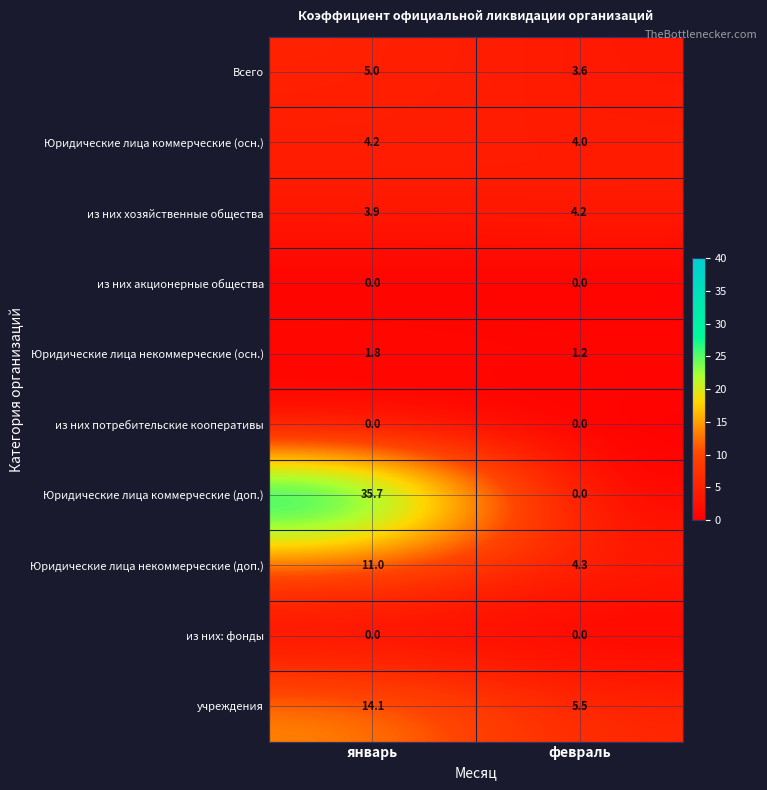

How many data points in учреждения are less than 14?

1